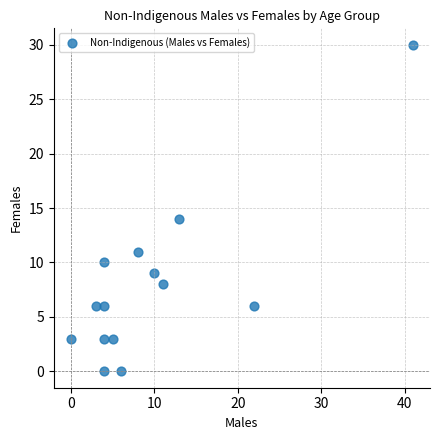

What is the range of Y values (max minus min)?

30